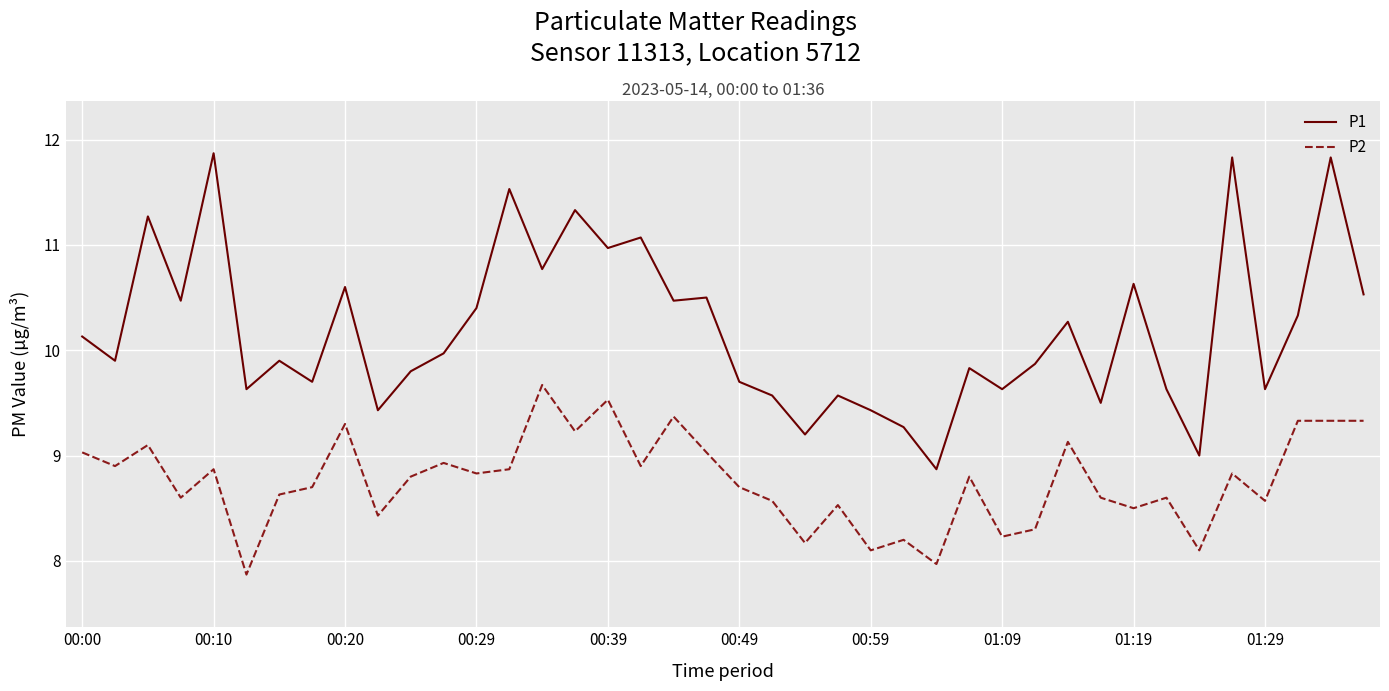

True or false: P2 has more than 0 points higher than both neighbors.

True